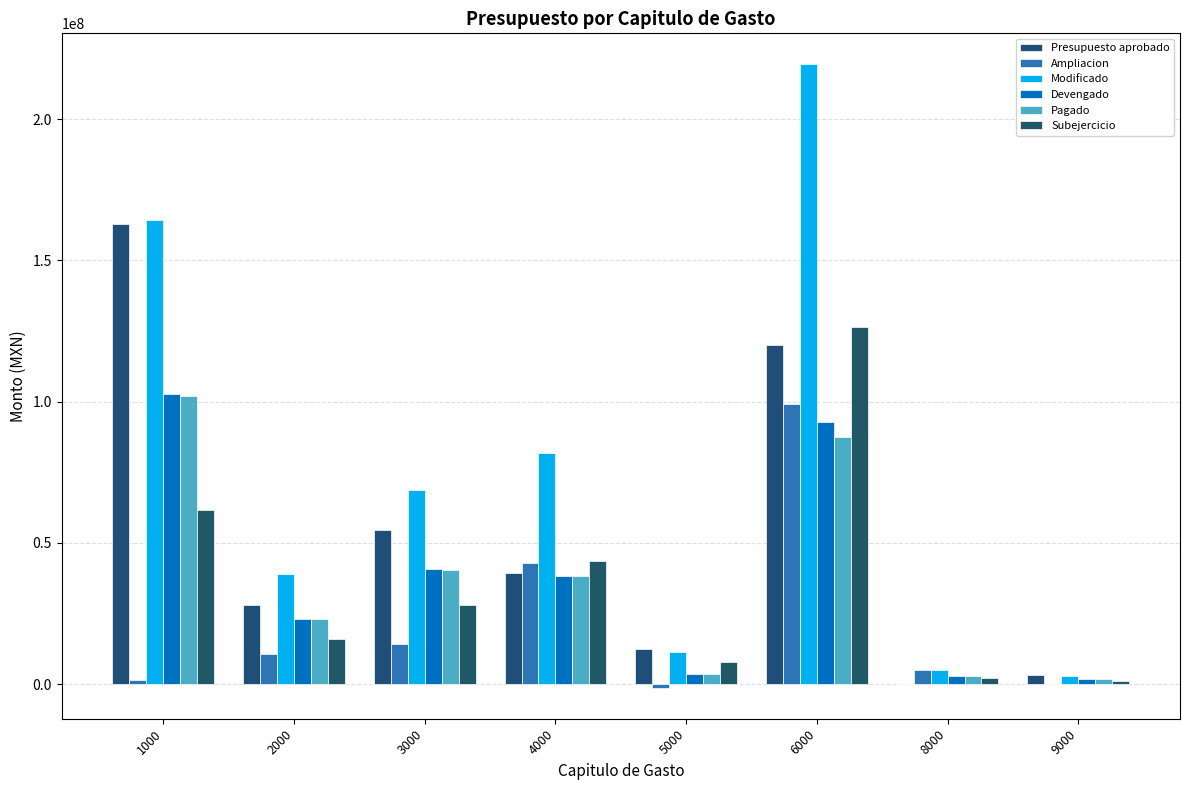

Which label corresponds to the smallest value in the chart?

5000